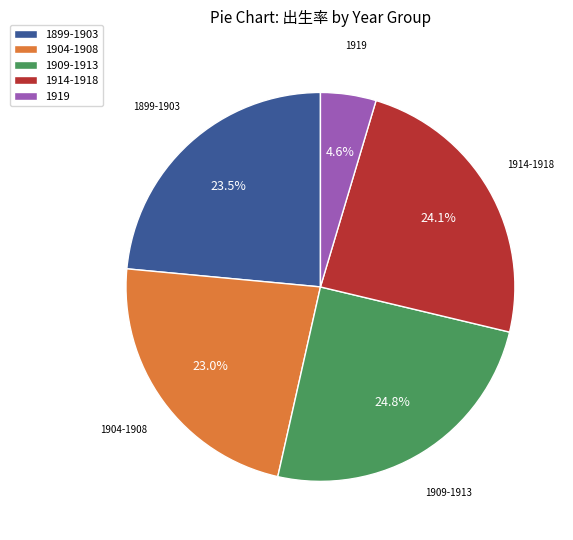

What is the ratio of the value at 1899-1903 to the value at 1914-1918?

1.0